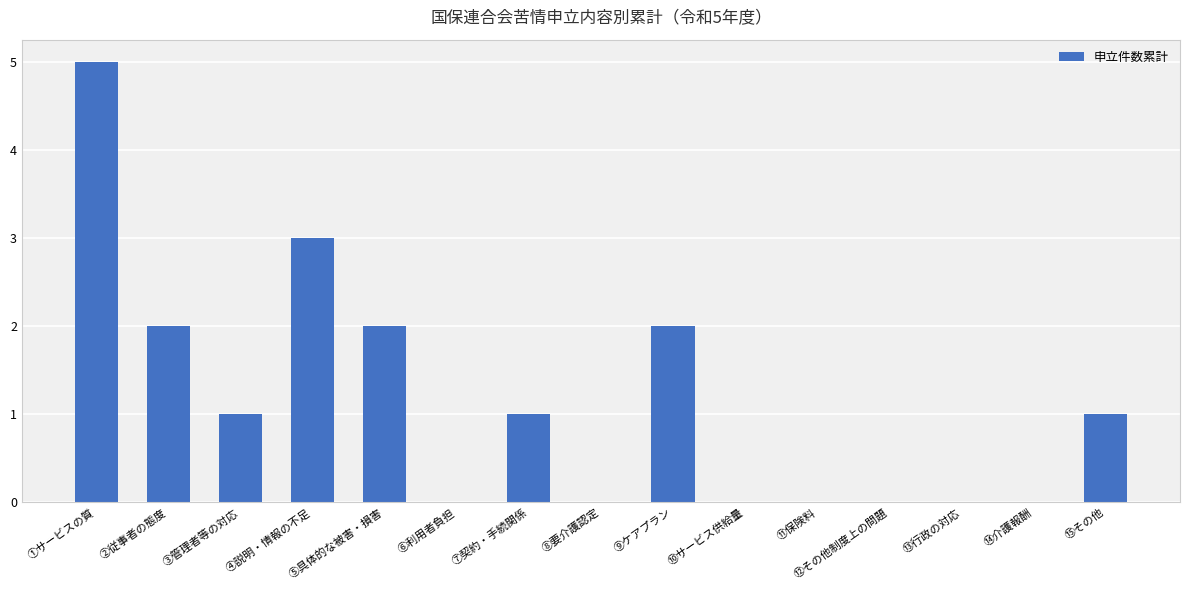

True or false: the data shows 5 at ①サービスの質.

True